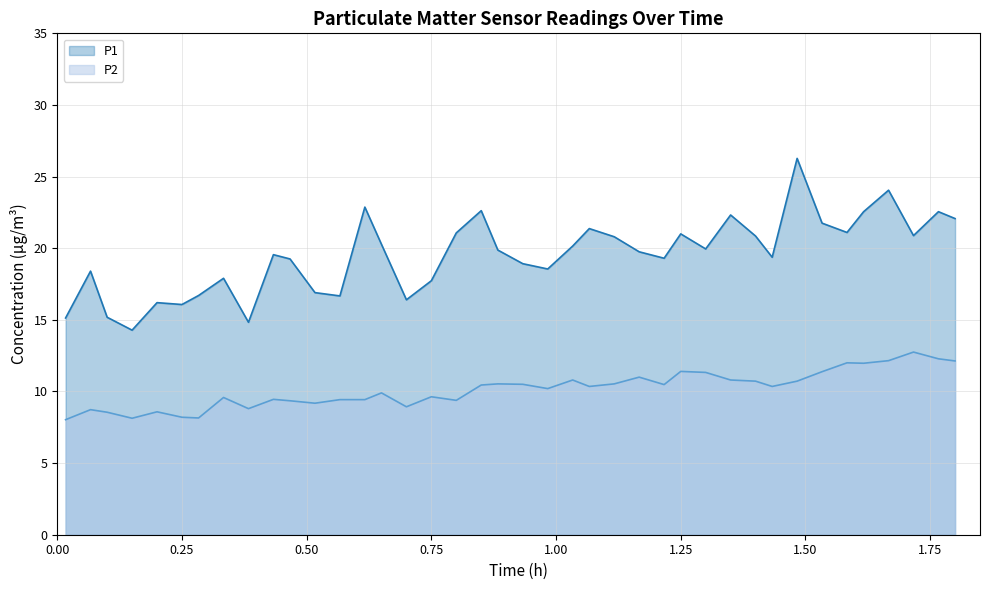

What are all the series names shown in the legend?

P1, P2